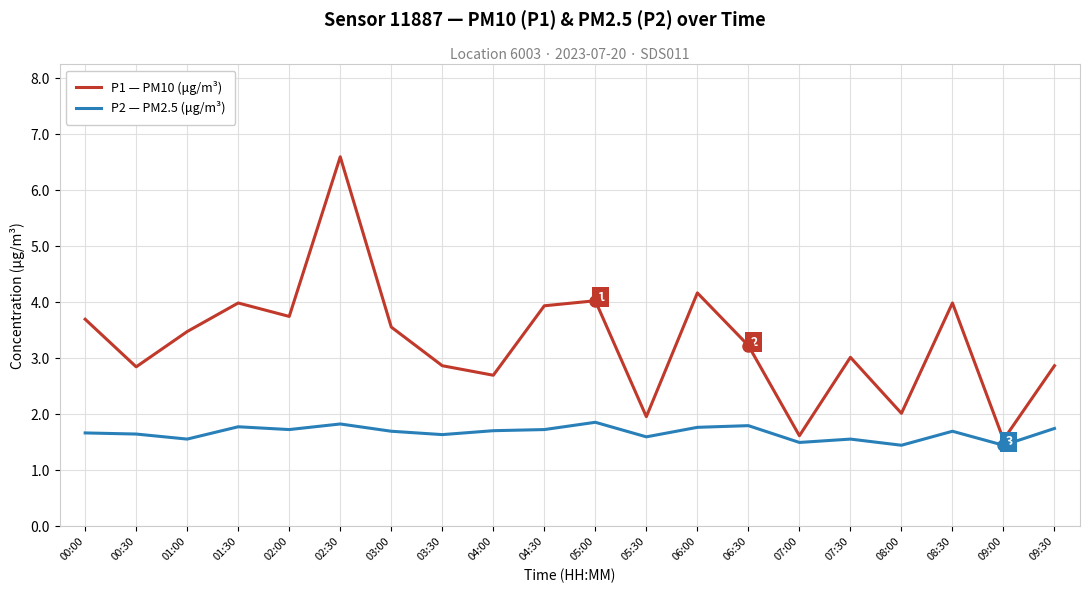

Which series changed the most between 00:30 and 05:00?

P1 — PM10 (μg/m³)